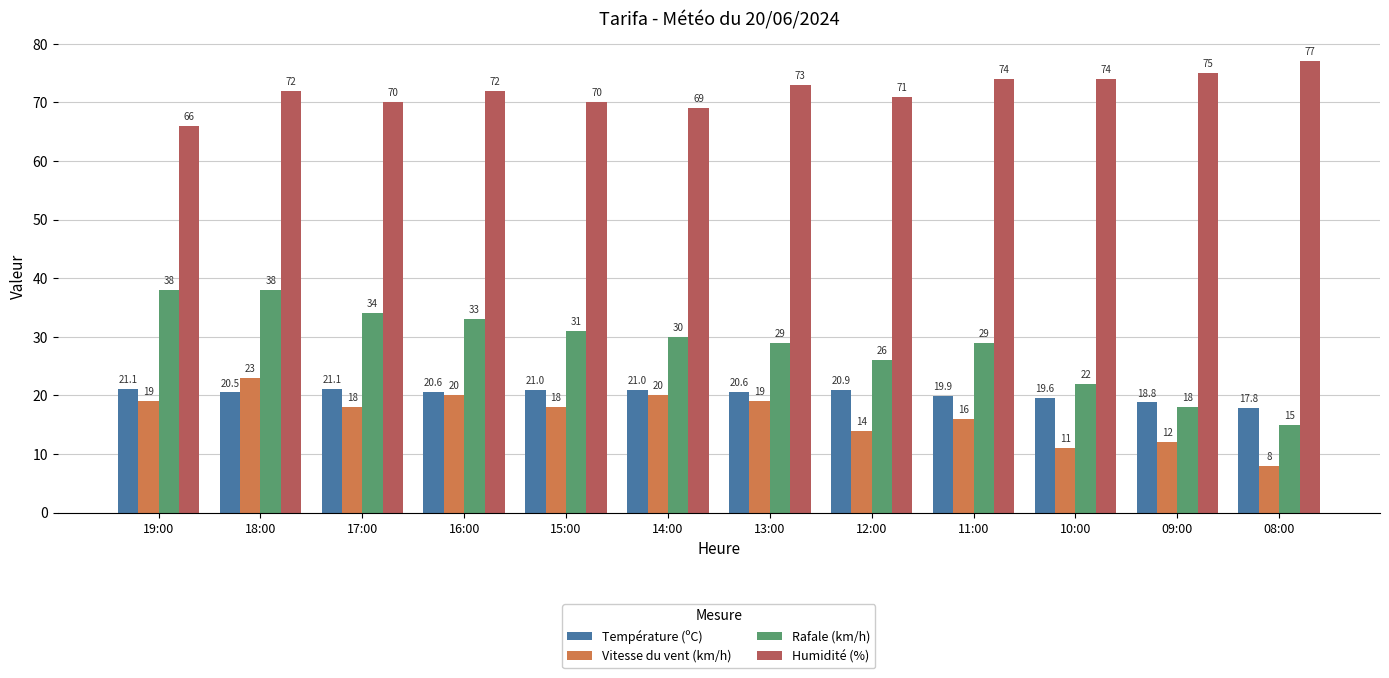

The Vitesse du vent (km/h) series shows 20.0 at 14:00. True or false?

True